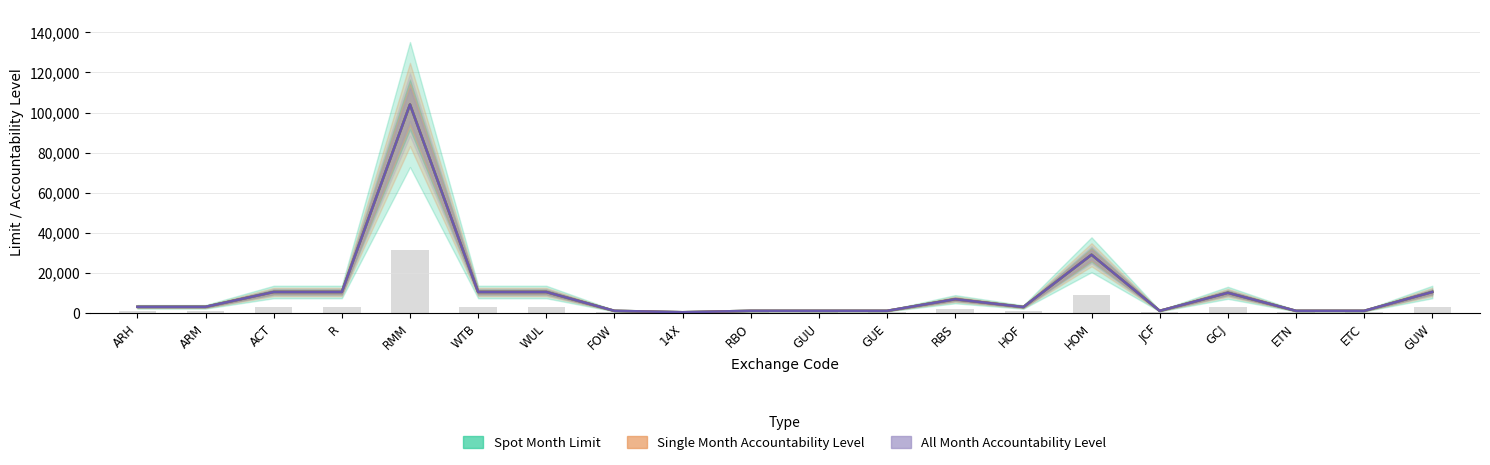

Reading left to right, extract all data points from this chart.

Spot Month Limit: ARH=3000	ARM=3000	ACT=10400	R=10400	RMM=104000	WTB=10400	WUL=10400	FOW=1000	14X=300	RBO=1000	GUU=1000	GUE=1000	RBS=6800	HOF=2900	HOM=29000	JCF=1000	GCJ=10000	ETN=1000	ETC=1000	GUW=10400
Single Month Accountability Level: ARH=3000	ARM=3000	ACT=10400	R=10400	RMM=104000	WTB=10400	WUL=10400	FOW=1000	14X=300	RBO=1000	GUU=1000	GUE=1000	RBS=6800	HOF=2900	HOM=29000	JCF=1000	GCJ=10000	ETN=1000	ETC=1000	GUW=10400
All Month Accountability Level: ARH=3000	ARM=3000	ACT=10400	R=10400	RMM=104000	WTB=10400	WUL=10400	FOW=1000	14X=300	RBO=1000	GUU=1000	GUE=1000	RBS=6800	HOF=2900	HOM=29000	JCF=1000	GCJ=10000	ETN=1000	ETC=1000	GUW=10400